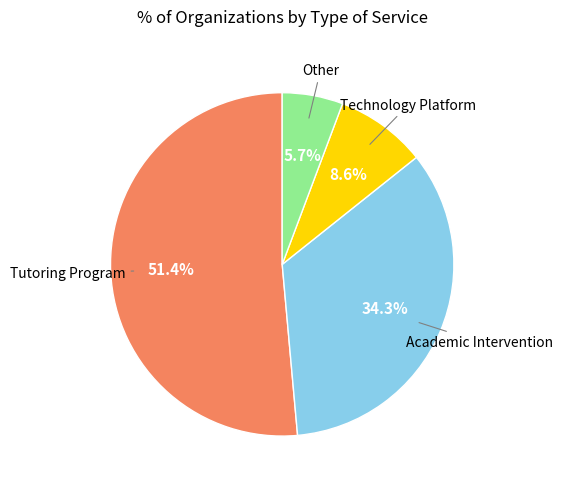

Which slice is the smallest?

Other